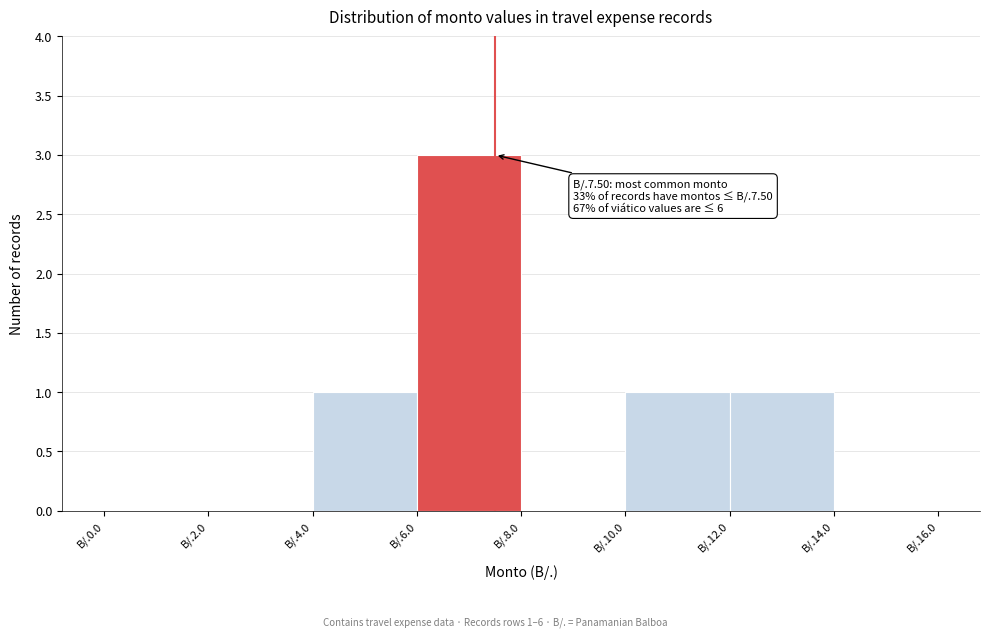

Reading left to right, extract all data points from this chart.

B/.0.0=0	B/.2.0=0	B/.4.0=1	B/.6.0=3	B/.8.0=0	B/.10.0=1	B/.12.0=1	B/.14.0=0